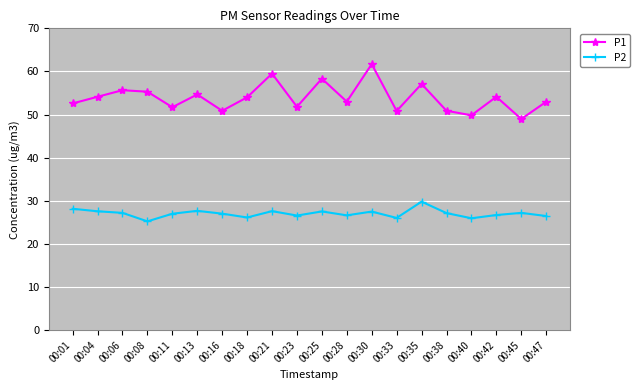

True or false: P1 and P2 intersect in this chart.

False